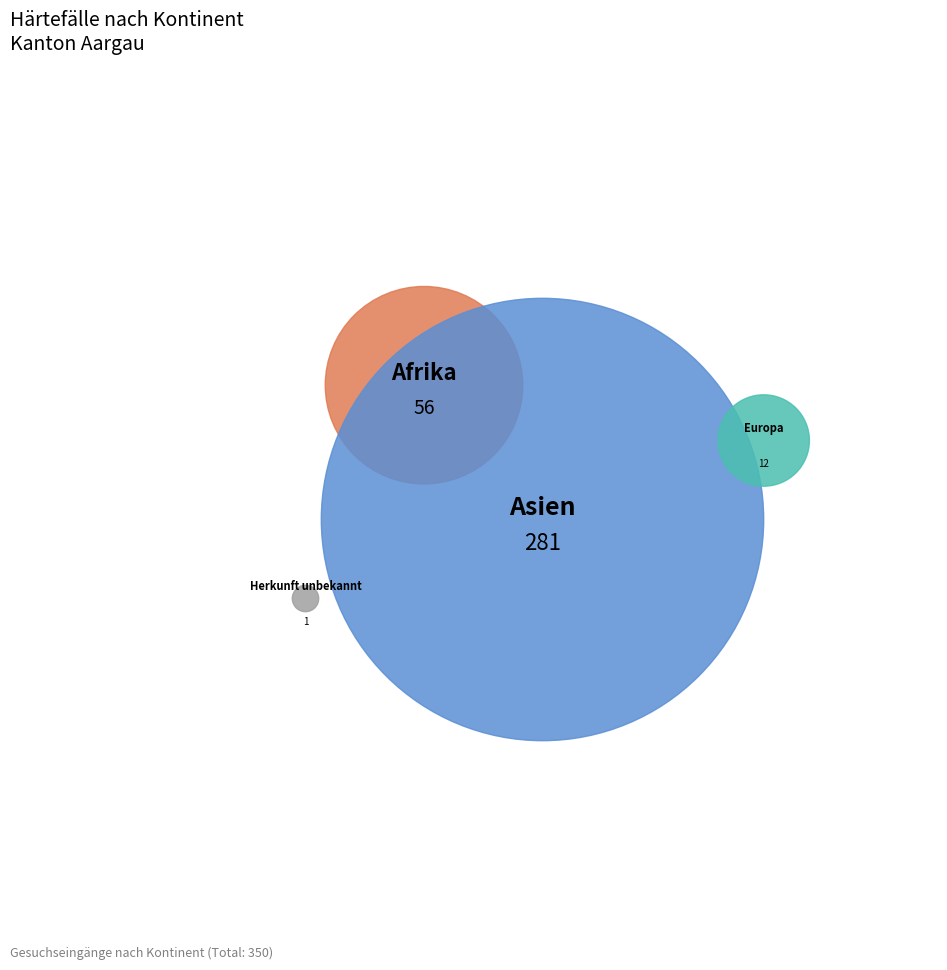

Between Asien and Herkunft unbekannt, which is larger?

Asien